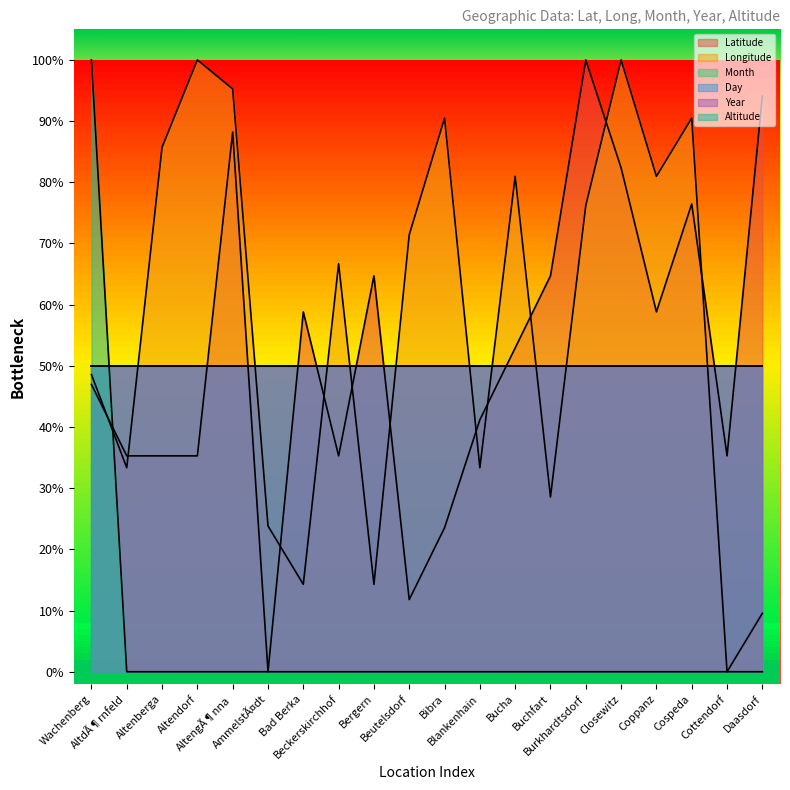

Count the number of categories in the chart.

20